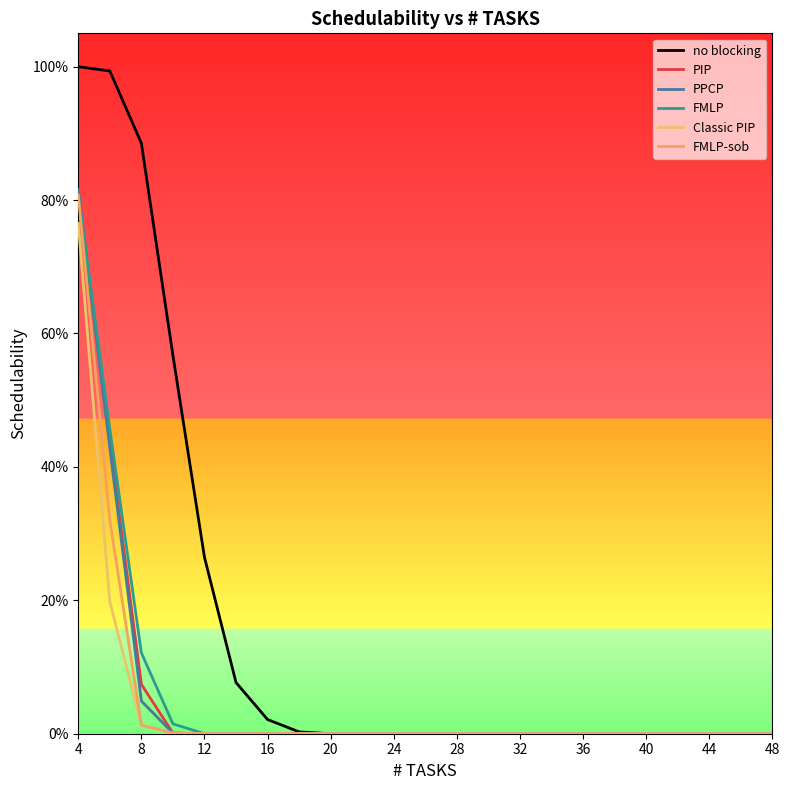

Reading right to left, transcribe all the data shown in this chart.

no blocking: 0.0	0.0	0.0	0.0	0.0	0.0	0.0	0.0	0.0	0.0	0.0	0.0	0.0	0.0	0.0	0.0	0.0	0.1	0.3	0.6	0.9	1.0	1.0
PIP: 0.0	0.0	0.0	0.0	0.0	0.0	0.0	0.0	0.0	0.0	0.0	0.0	0.0	0.0	0.0	0.0	0.0	0.0	0.0	0.0	0.1	0.4	0.8
PPCP: 0.0	0.0	0.0	0.0	0.0	0.0	0.0	0.0	0.0	0.0	0.0	0.0	0.0	0.0	0.0	0.0	0.0	0.0	0.0	0.0	0.0	0.4	0.8
FMLP: 0.0	0.0	0.0	0.0	0.0	0.0	0.0	0.0	0.0	0.0	0.0	0.0	0.0	0.0	0.0	0.0	0.0	0.0	0.0	0.0	0.1	0.5	0.8
Classic PIP: 0.0	0.0	0.0	0.0	0.0	0.0	0.0	0.0	0.0	0.0	0.0	0.0	0.0	0.0	0.0	0.0	0.0	0.0	0.0	0.0	0.0	0.2	0.8
FMLP-sob: 0.0	0.0	0.0	0.0	0.0	0.0	0.0	0.0	0.0	0.0	0.0	0.0	0.0	0.0	0.0	0.0	0.0	0.0	0.0	0.0	0.0	0.3	0.8